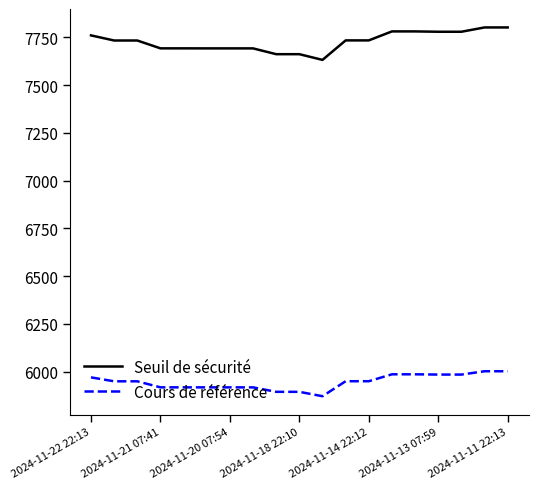

Rank the series by their maximum value, from highest to lowest.

Seuil de sécurité, Cours de référence